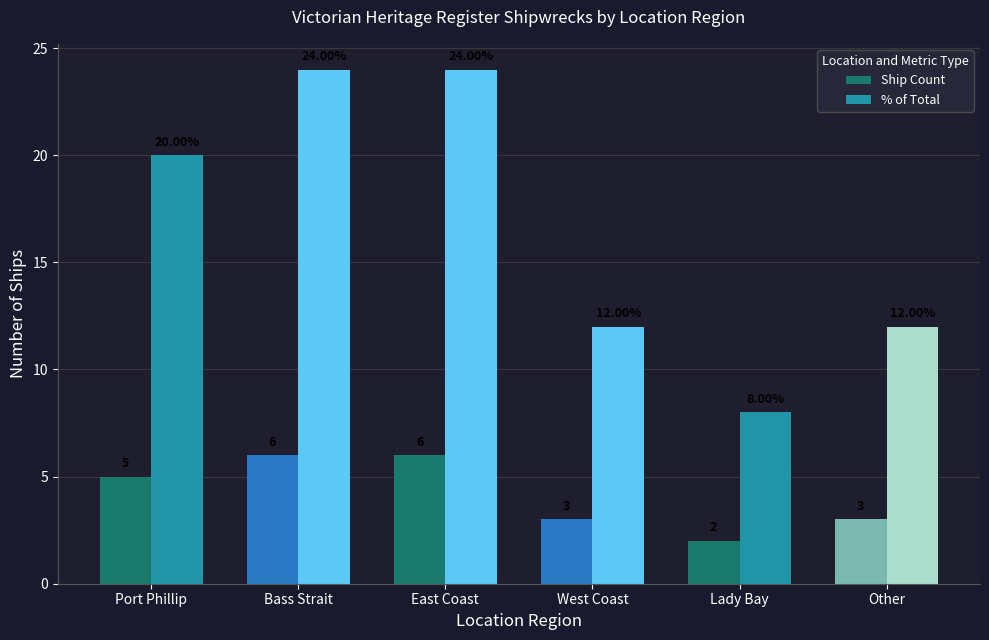

What is the difference between the highest and lowest values at Lady Bay?

6